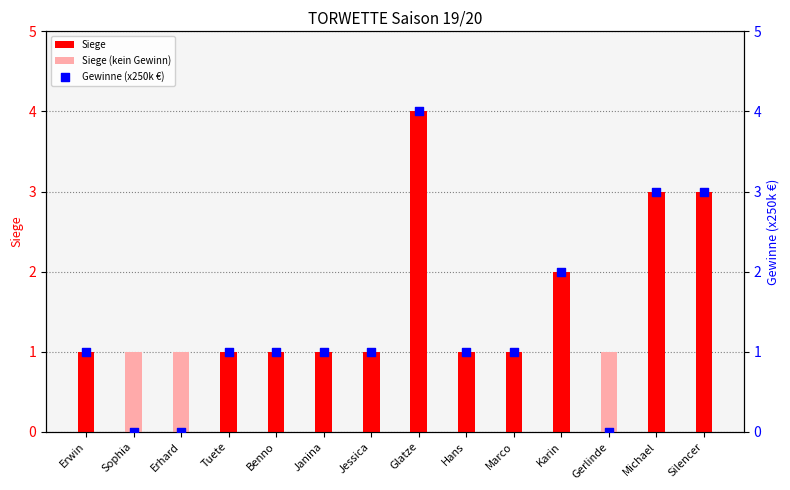

Which series reaches the maximum Y coordinate?

Siege